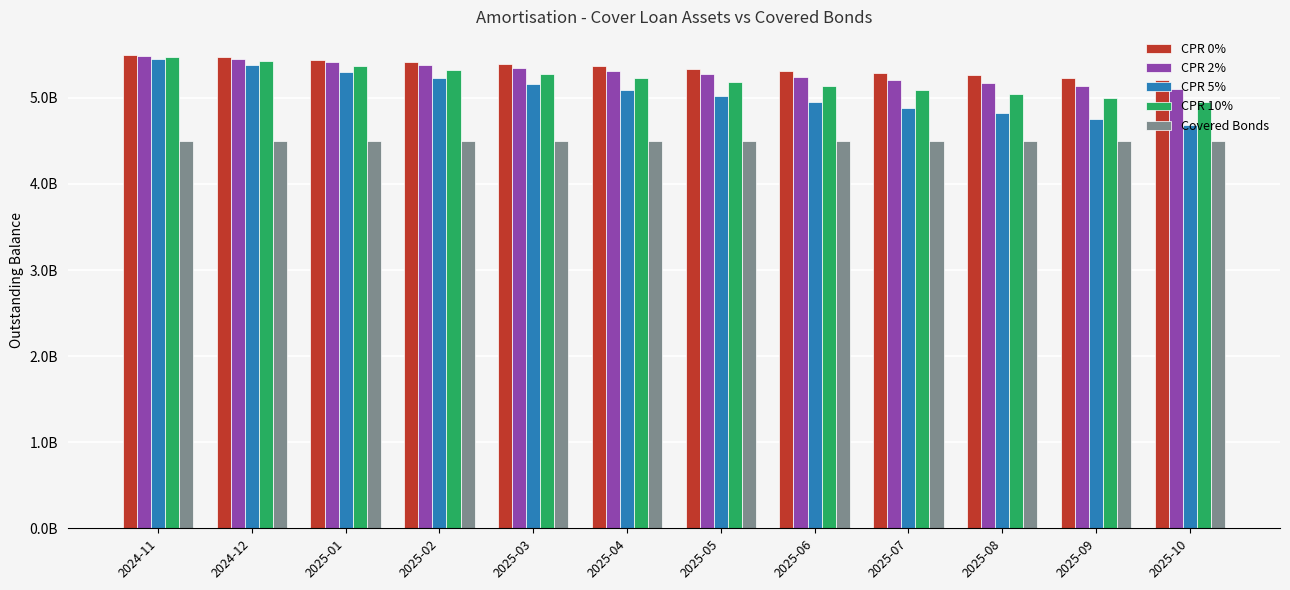

What are all the series names shown in the legend?

CPR 0%, CPR 2%, CPR 5%, CPR 10%, Covered Bonds